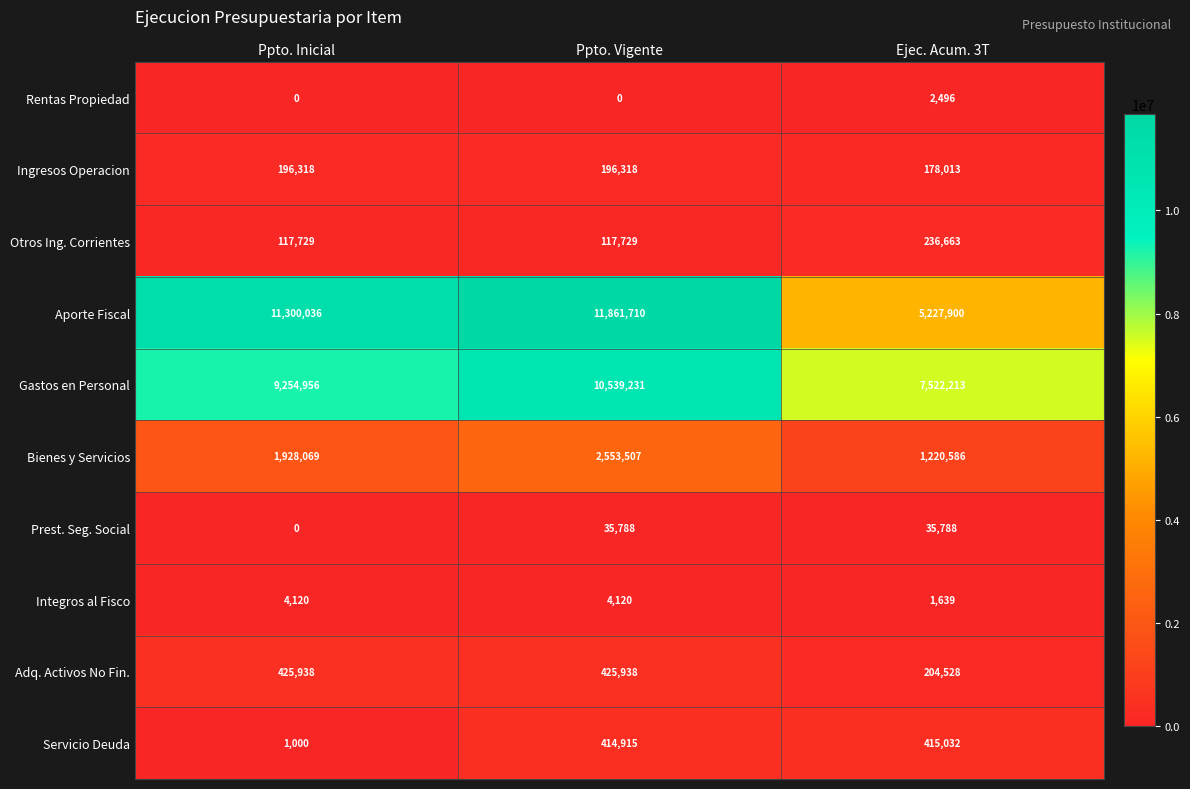

How many data points does each series have?

3